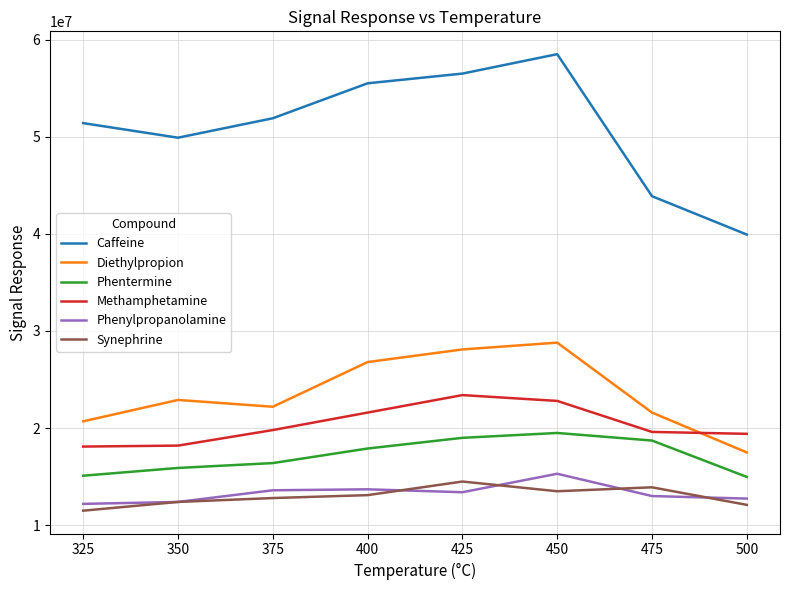

True or false: Phentermine and Diethylpropion intersect in this chart.

False